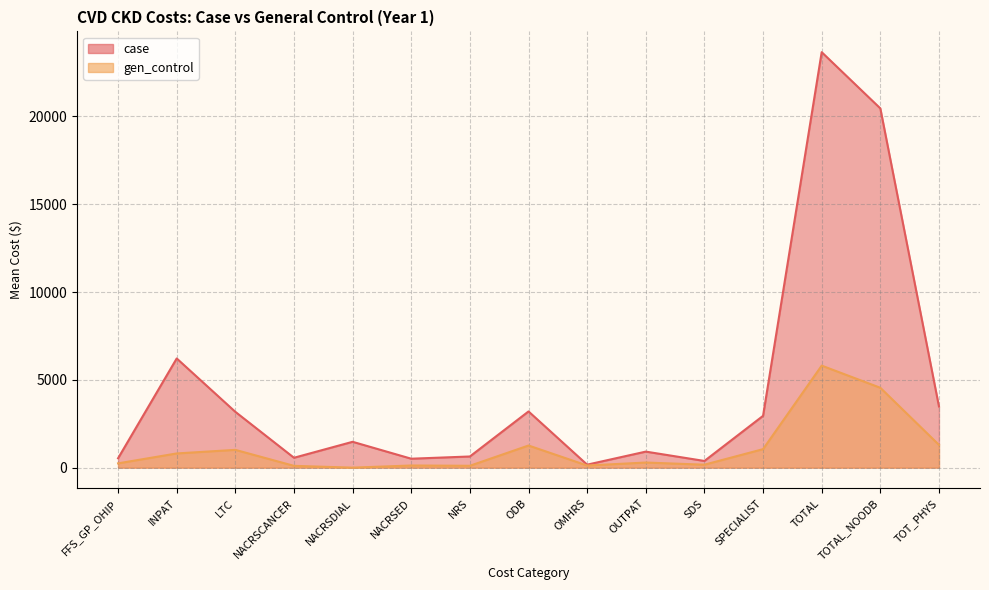

Reading left to right, extract all data points from this chart.

case_mean: 534.8	6217.2	3178.2	563.8	1472.4	509.6	636.6	3200.7	170.5	913.9	381.5	2950.2	23654.1	20453.5	3484.9
gen_control_mean: 244.8	809.6	1013.3	103.3	1.0	123.2	107.1	1261.0	121.7	292.1	169.2	1053.9	5808.9	4548.2	1298.4